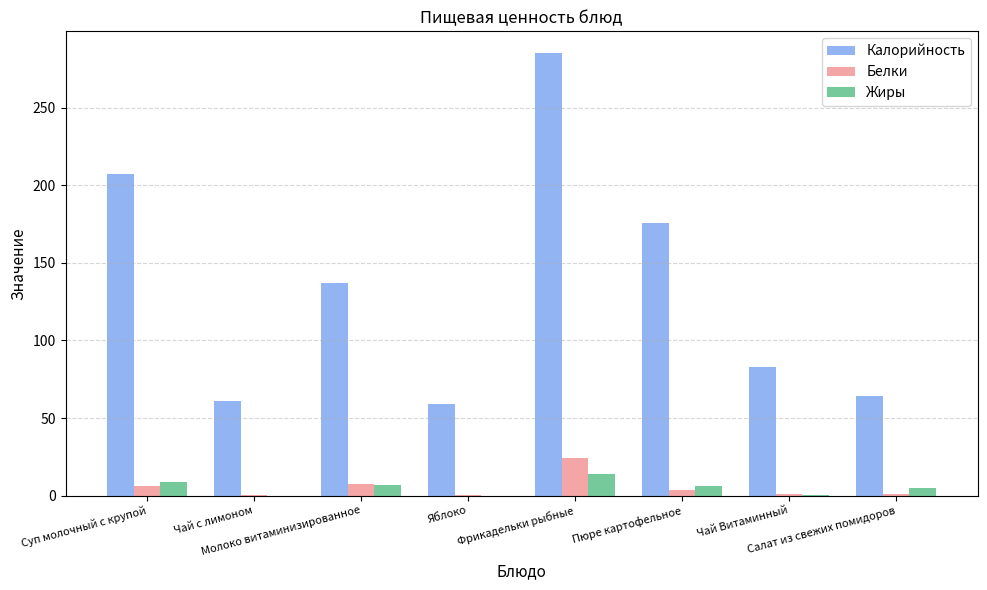

What is the sum of all Жиры values?

41.1